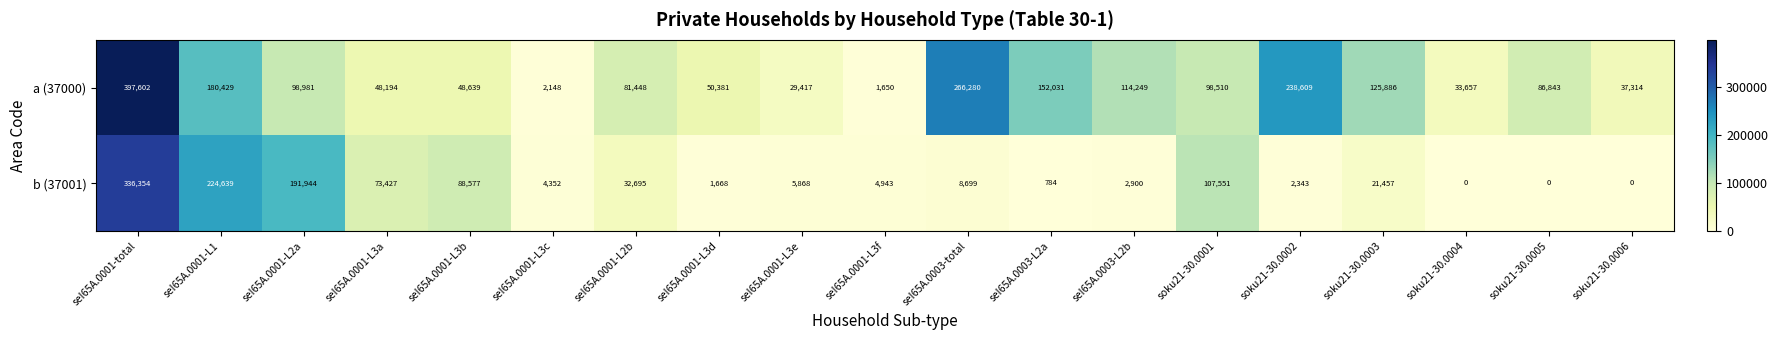

At which category does the chart reach its peak across all series?

seI65A.0001-total